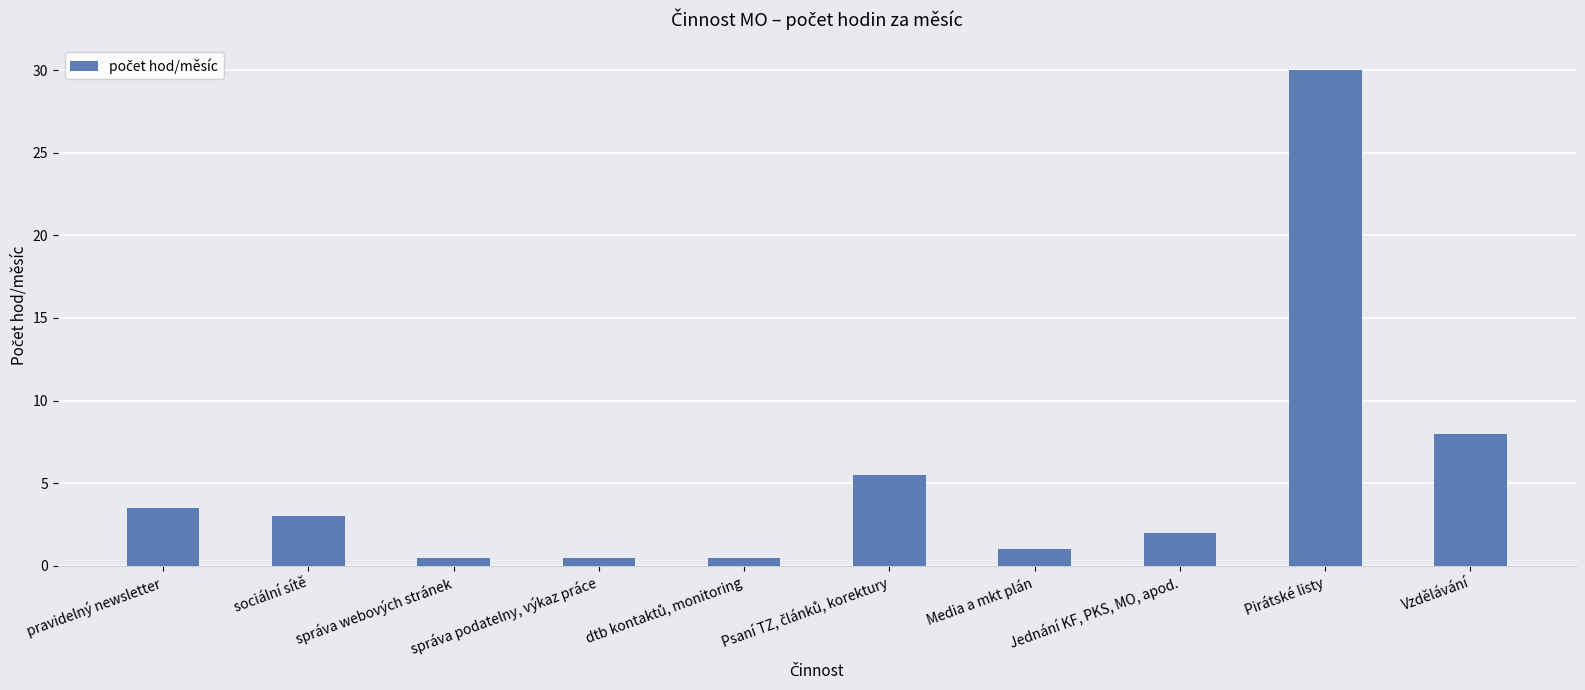

How many categories are shown in the chart?

10